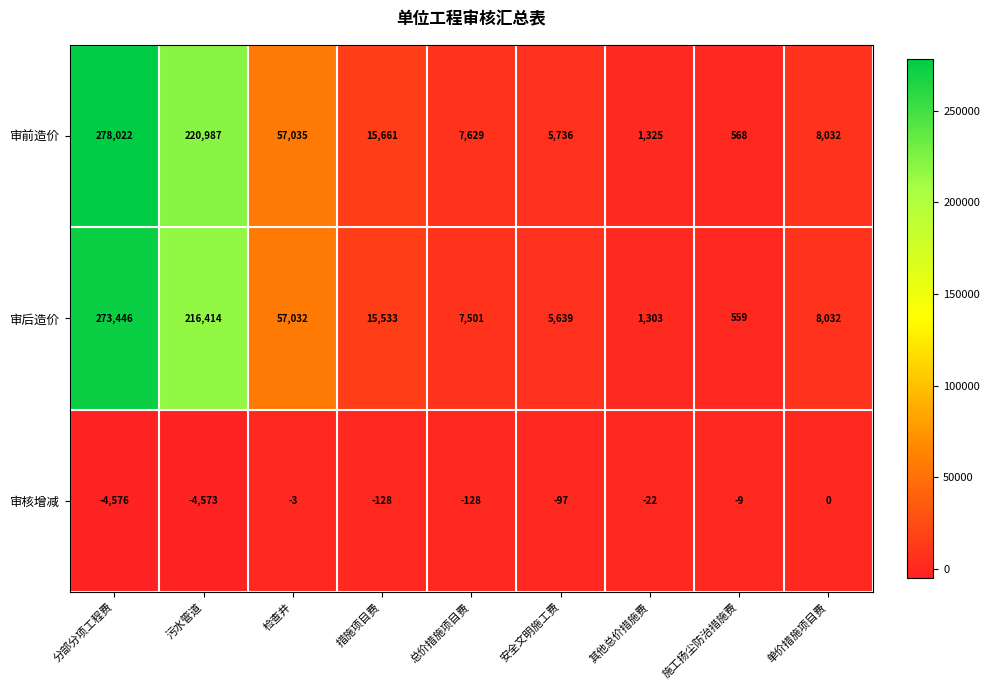

Between 检查井 and 安全文明施工费, which series saw the biggest shift?

审后造价